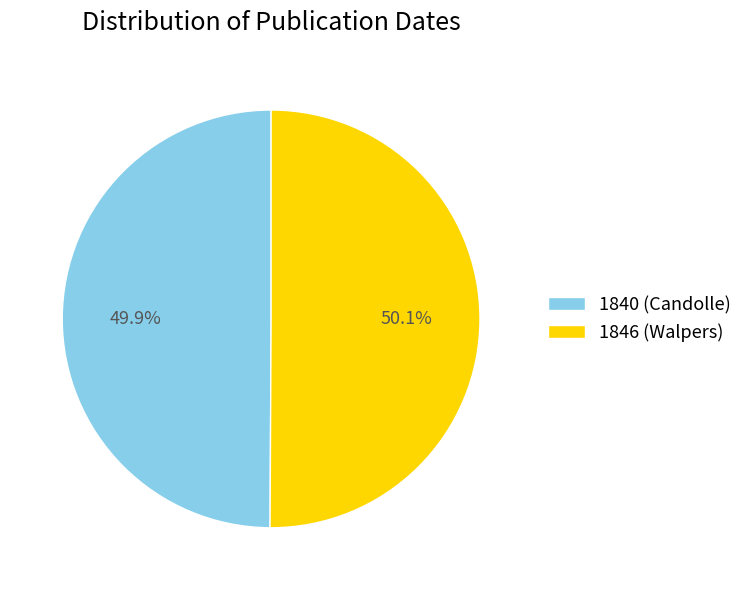

Does any single category account for the majority?

Yes